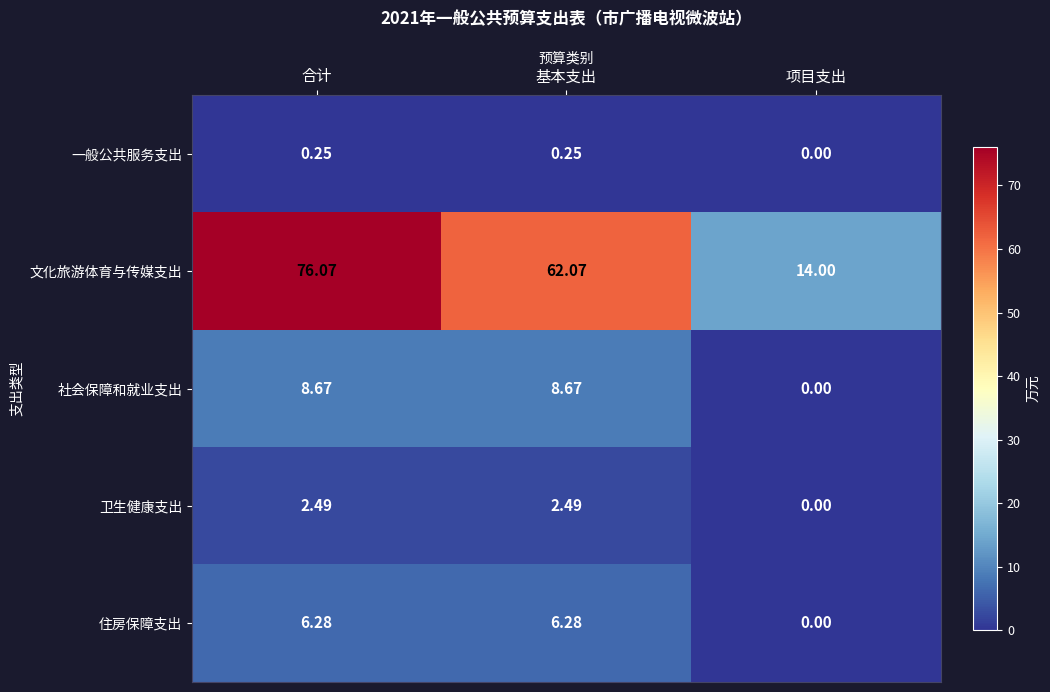

How many values in the 一般公共服务支出 series exceed 0?

2